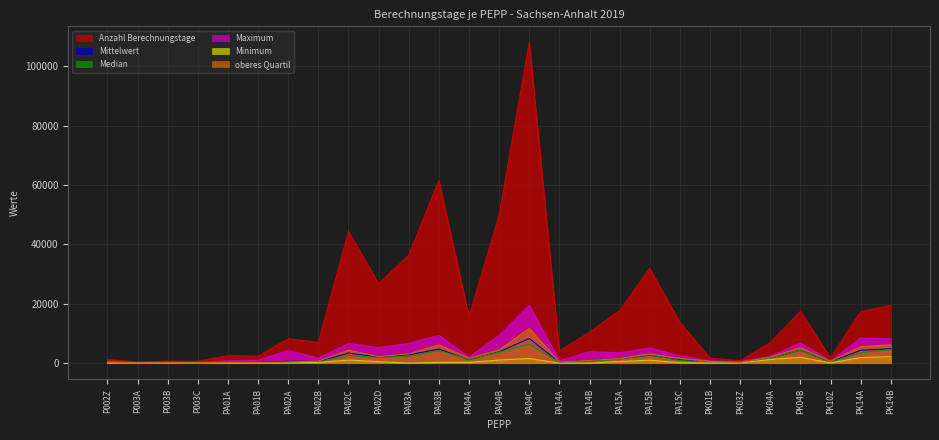

Rank the series by their maximum value, from lowest to highest.

Minimum, Median, Mittelwert, oberes Quartil, Maximum, Anzahl Berechnungstage